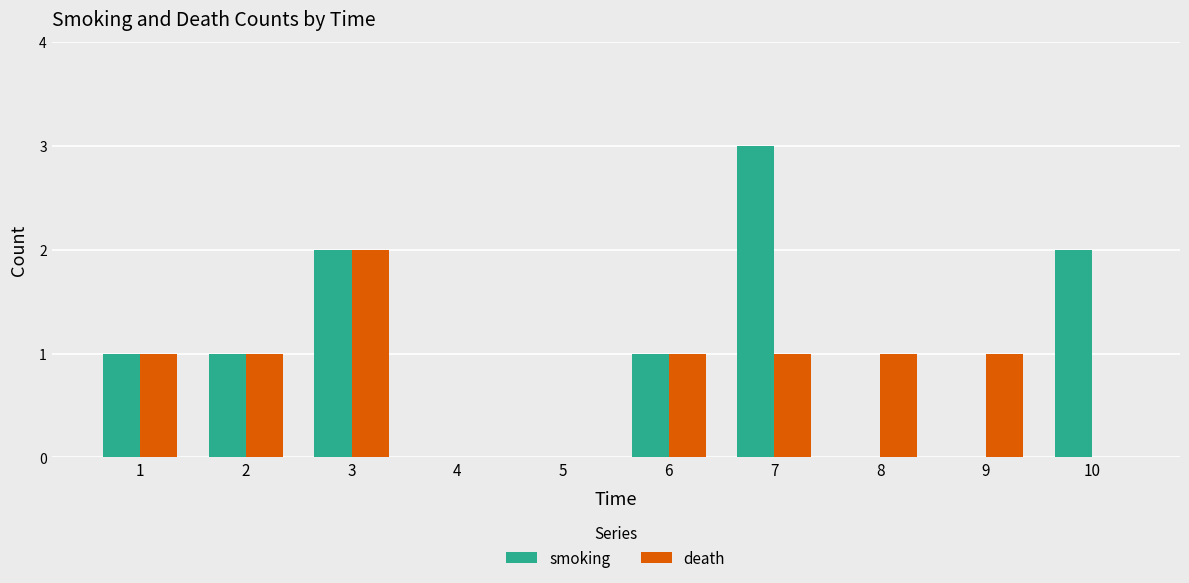

Does the chart contain stacked bars?

No